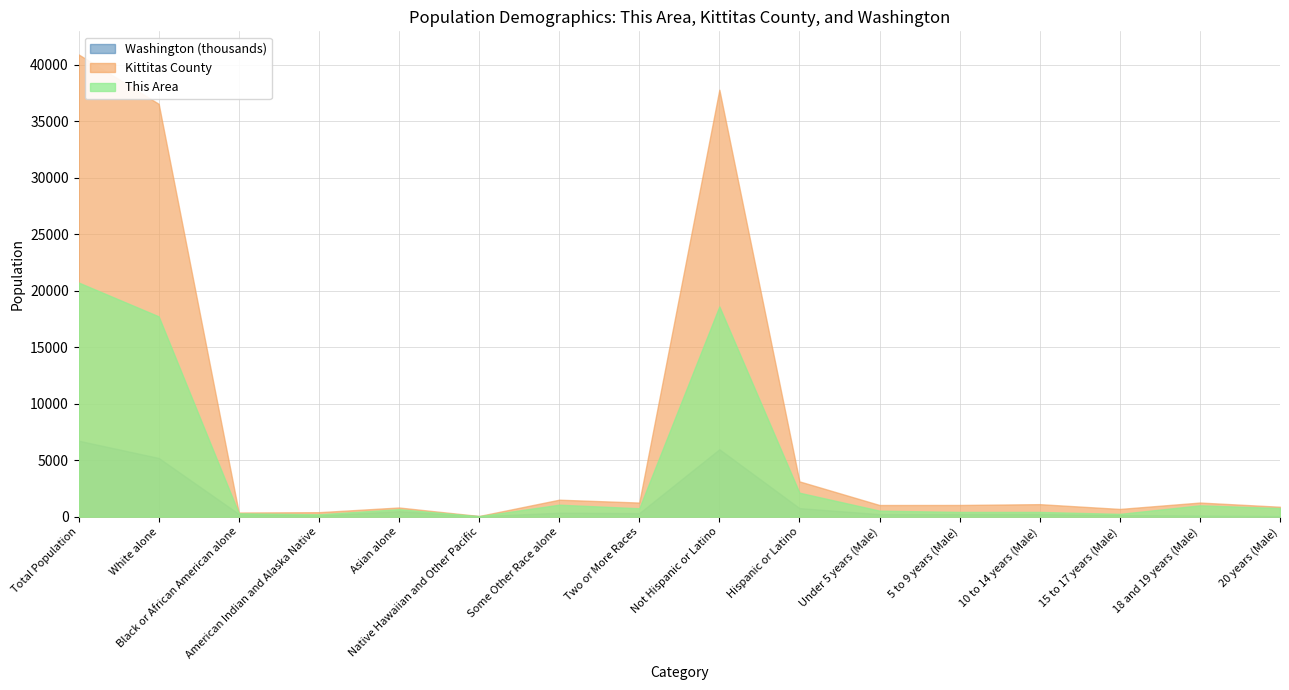

At which label is This Area closest to 10381?

White alone